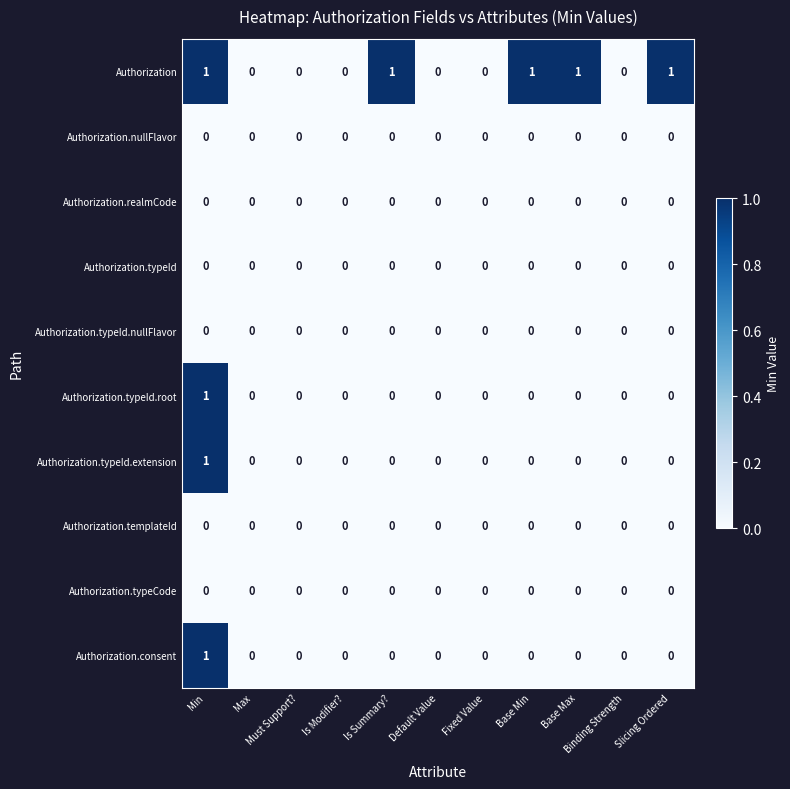

How many distinct data groups are displayed?

10